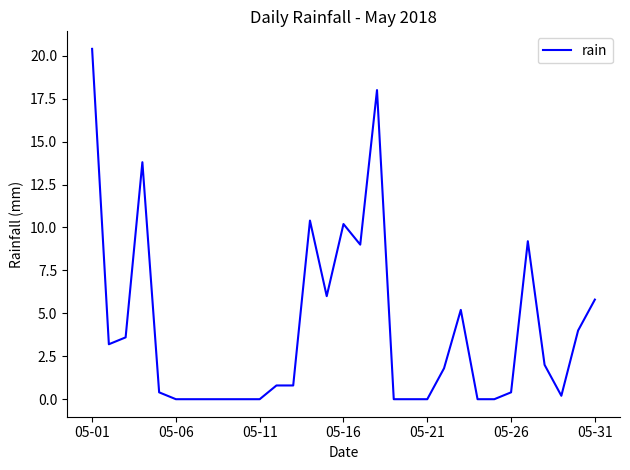

What is the difference between the maximum and minimum values?

20.4